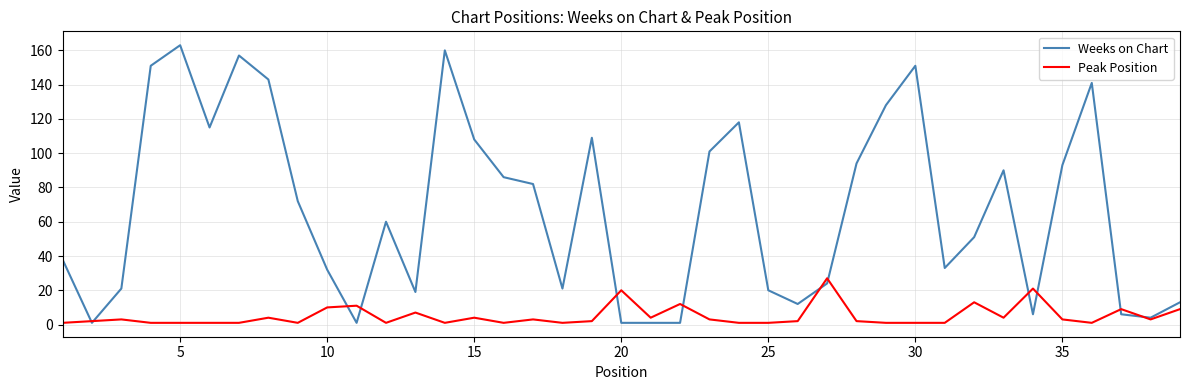

Which series has the largest range (max minus min)?

Weeks on Chart